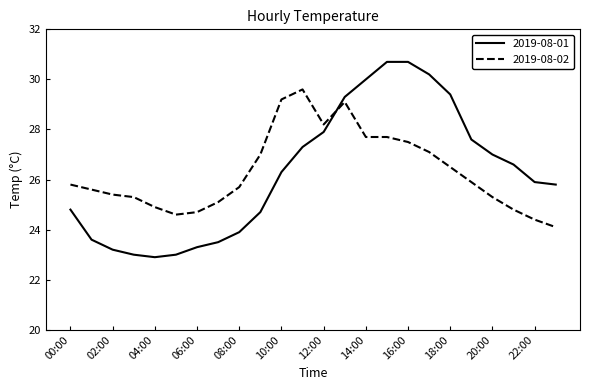

How many intersections are there between 2019-08-01 and 2019-08-02?

1